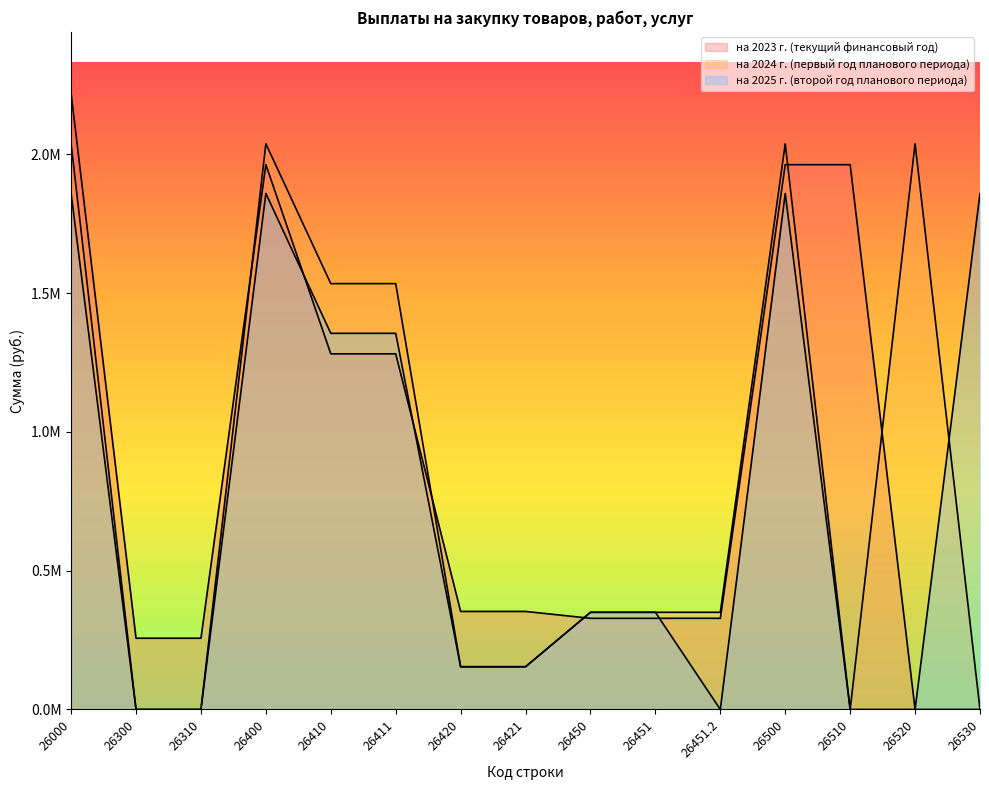

Reading right to left, transcribe all the data shown in this chart.

на 2023 г. (текущий финансовый год): 26530=0.0	26520=0.0	26510=1962583.8	26500=1962583.8	26451.2=328366.0	26451=328366.0	26450=328366.0	26421=353076.4	26420=353076.4	26411=1281141.4	26410=1281141.4	26400=1962583.8	26310=256597.4	26300=256597.4	26000=2219181.2
на 2024 г. (первый год планового периода): 26530=0.0	26520=2037914.0	26510=0.0	26500=2037914.0	26451.2=350000.0	26451=350000.0	26450=350000.0	26421=153854.0	26420=153854.0	26411=1534060.0	26410=1534060.0	26400=2037914.0	26310=0.0	26300=0.0	26000=2037914.0
на 2025 г. (второй год планового периода): 26530=1858833.0	26520=0.0	26510=0.0	26500=1858833.0	26451.2=0.0	26451=350000.0	26450=350000.0	26421=153855.0	26420=153855.0	26411=1354978.0	26410=1354978.0	26400=1858833.0	26310=0.0	26300=0.0	26000=1858833.0